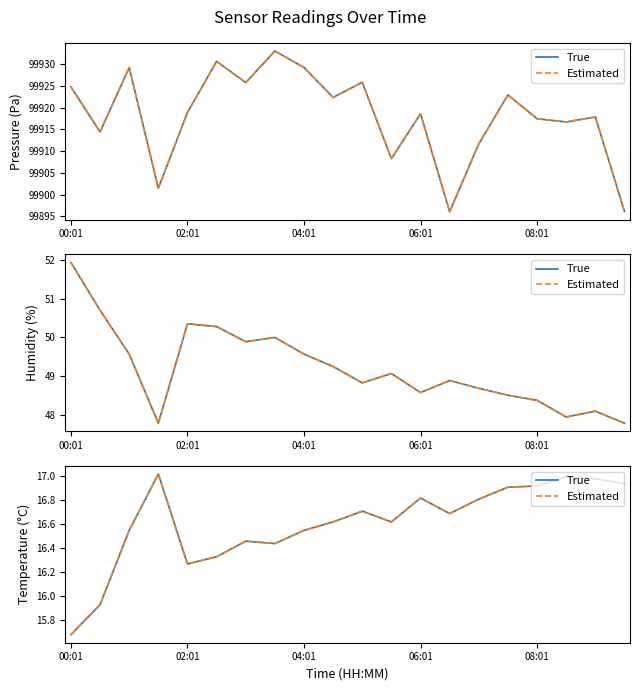

Rank the series at 17 from highest to lowest value.

True, Estimated